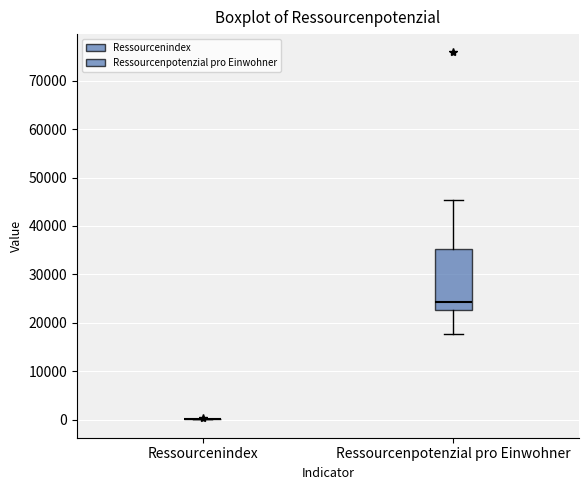

Comparing the boxes themselves (not the whiskers), which one is the tallest?

Ressourcenpotenzial pro Einwohner